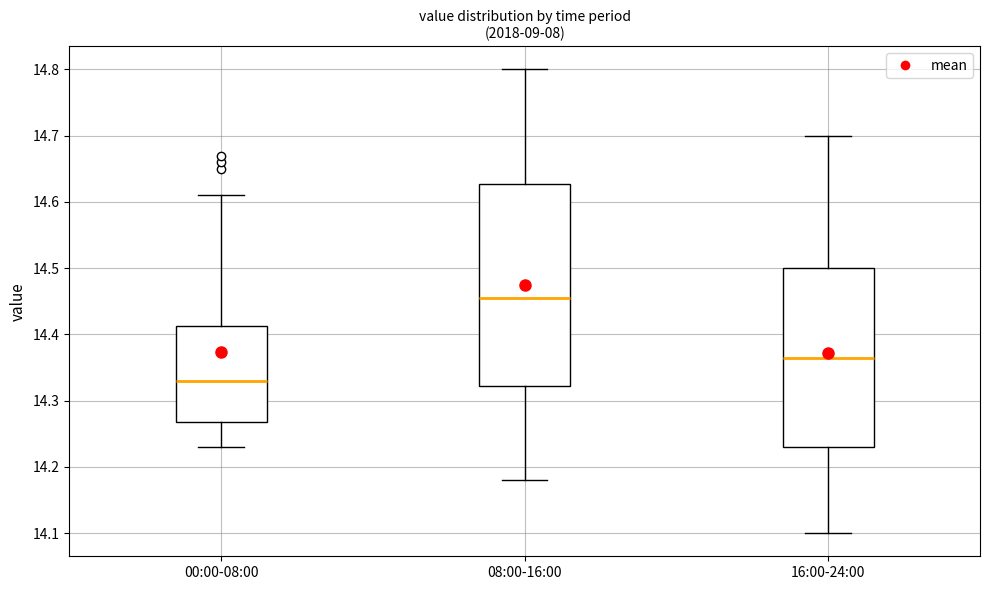

Where does the lower whisker of the box for 16:00-24:00 end on the y-axis? The values are not printed on the chart, so give them approximately, as read against the axis.

14.10